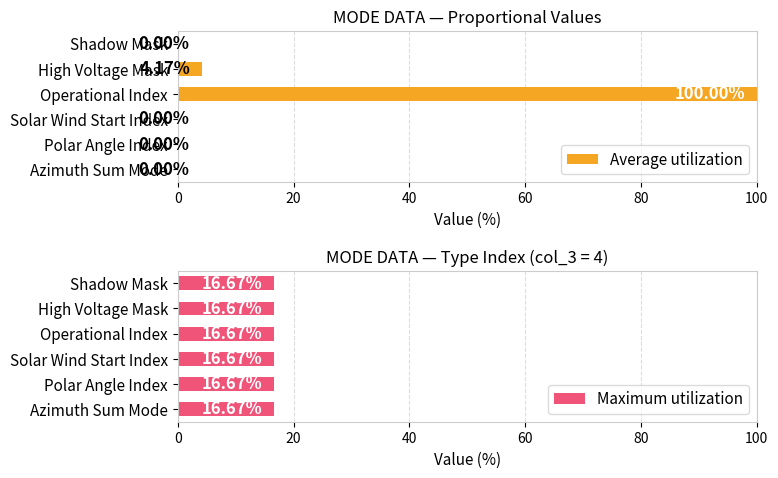

List the series in order of their overall mean, highest first.

Average utilization, Maximum utilization